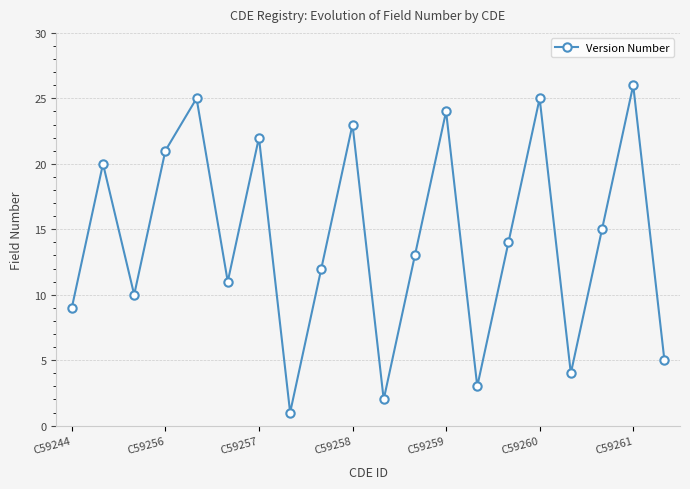

What is the average value?

14